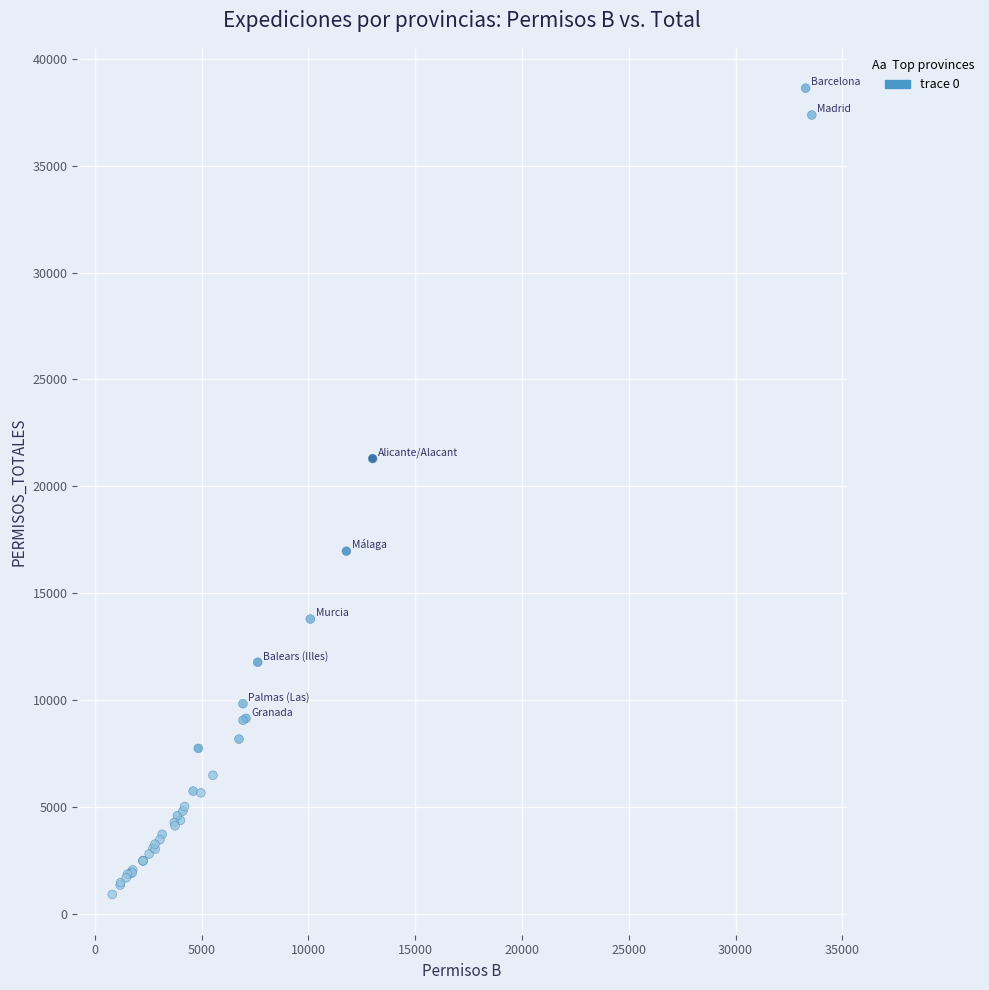

What Y value in the scatter plot is closest to 19763?

21292